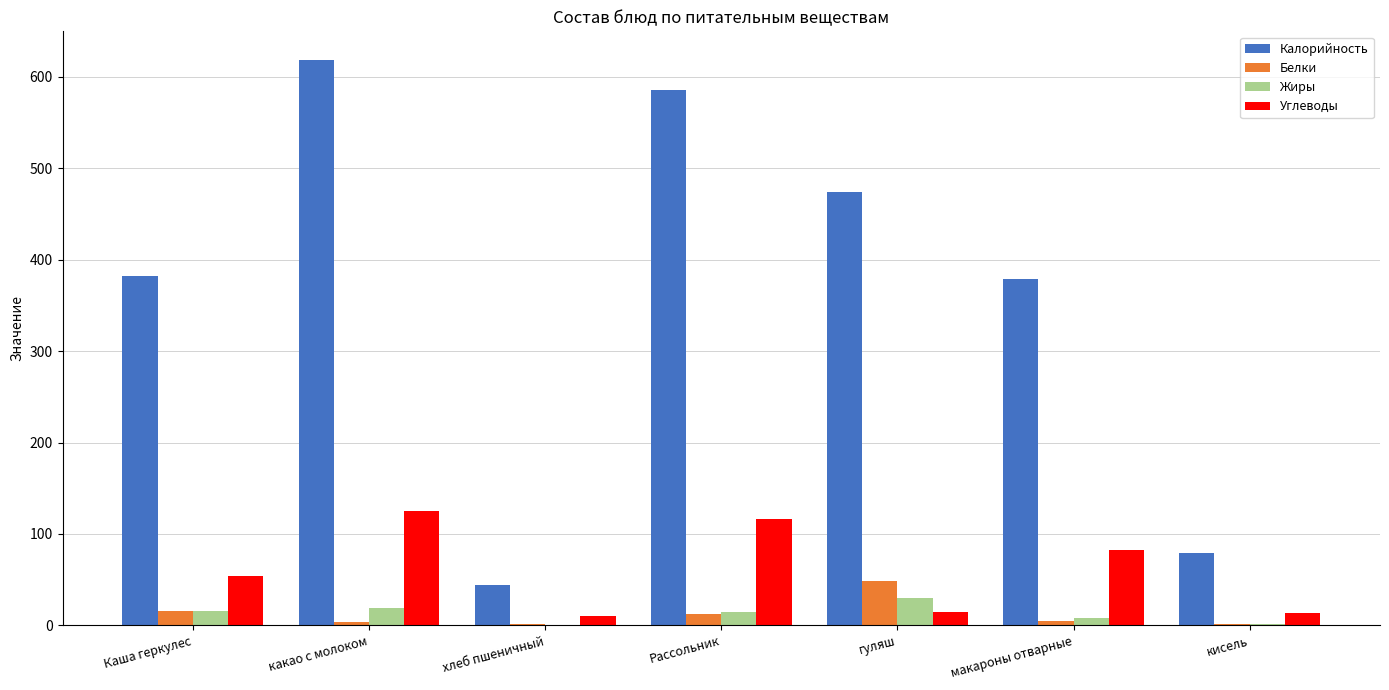

The value of Углеводы at макароны отварные is 82. True or false?

True